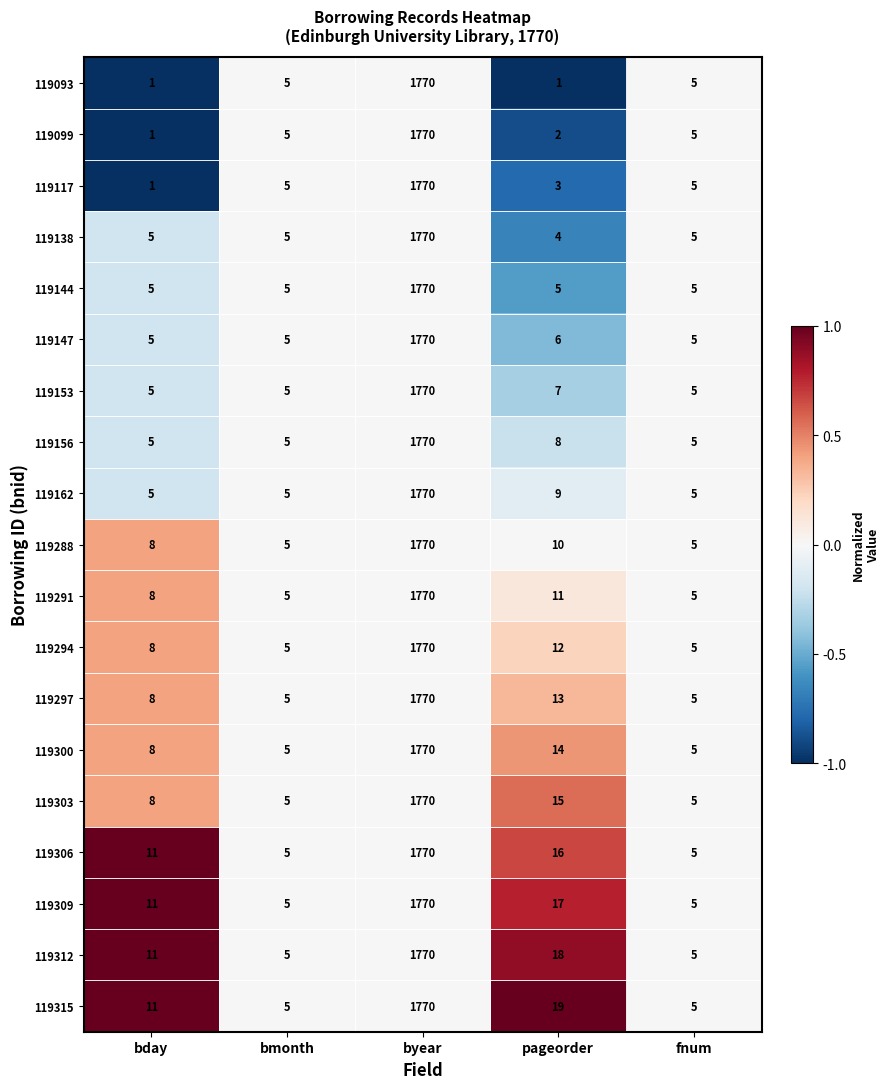

How many distinct data groups are displayed?

19